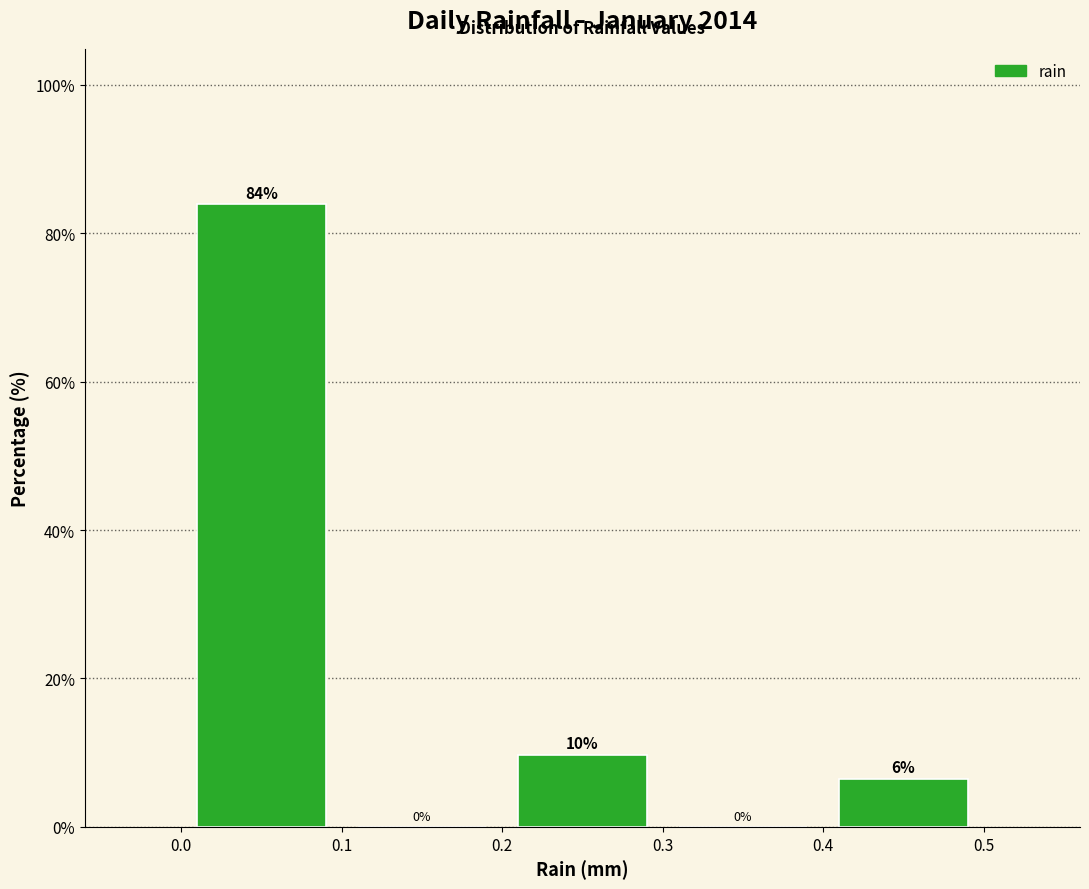

Which range on the x-axis has the tallest bar?

0.0 to 0.1